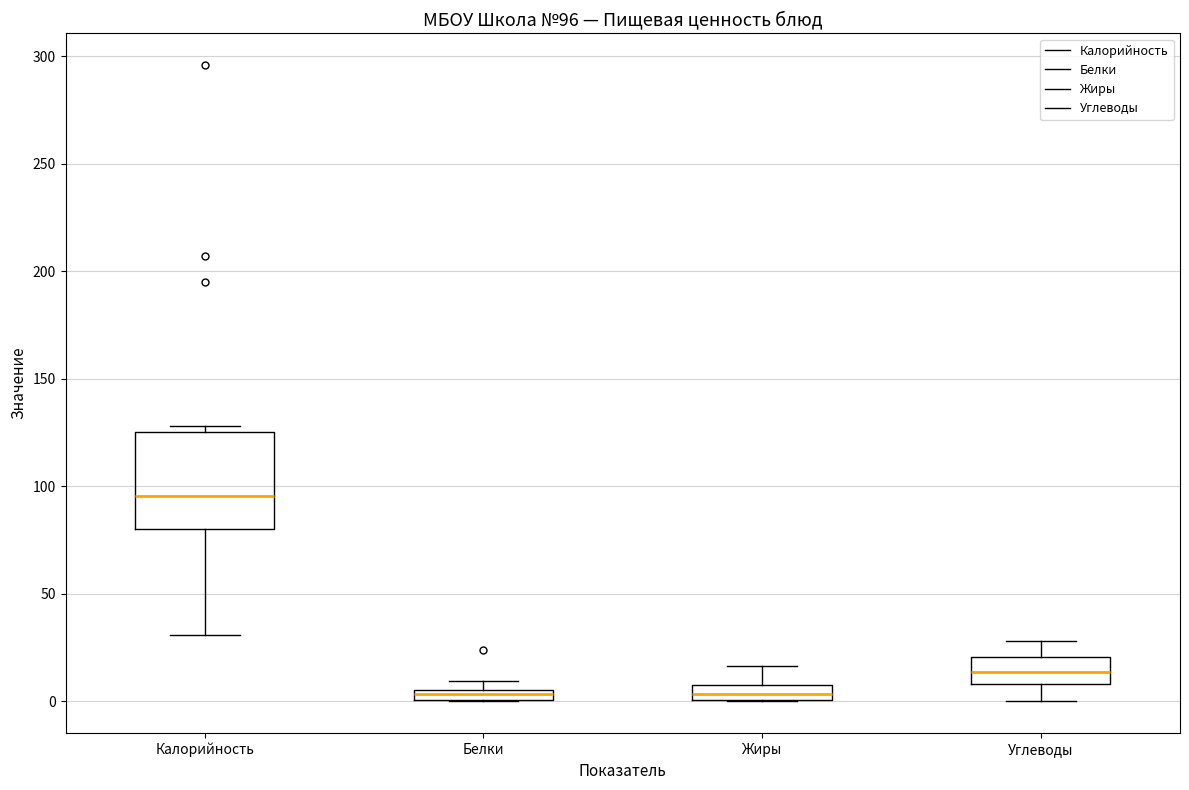

Comparing the boxes themselves (not the whiskers), which one is the tallest?

Калорийность